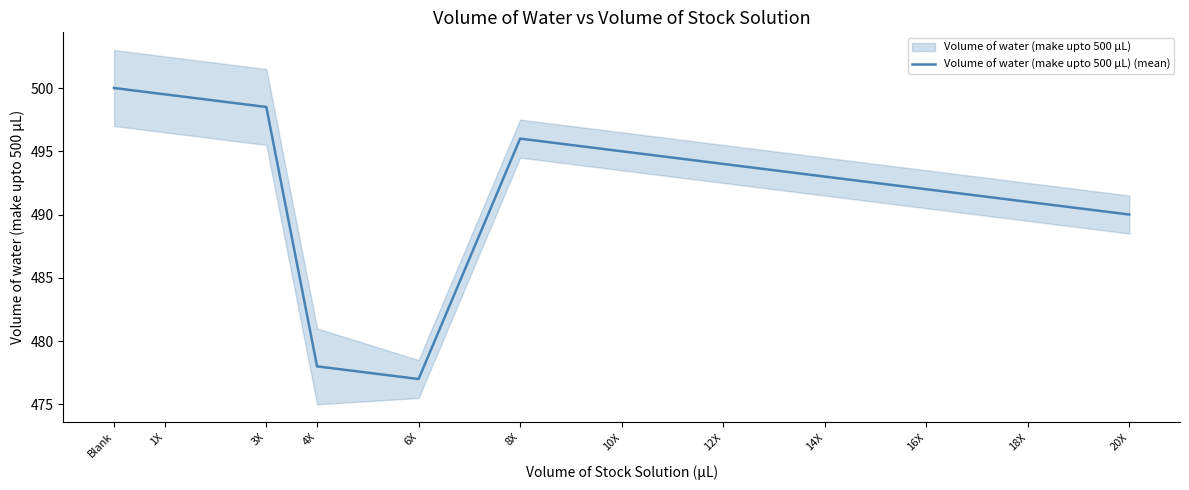

How many points are lower than both their immediate neighbors (excluding endpoints)?

1